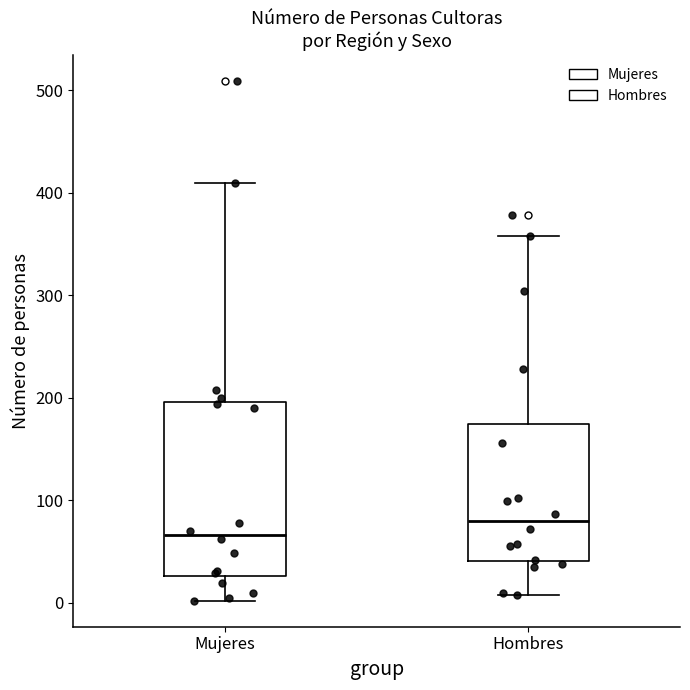

Which box's median line is the lowest?

Mujeres